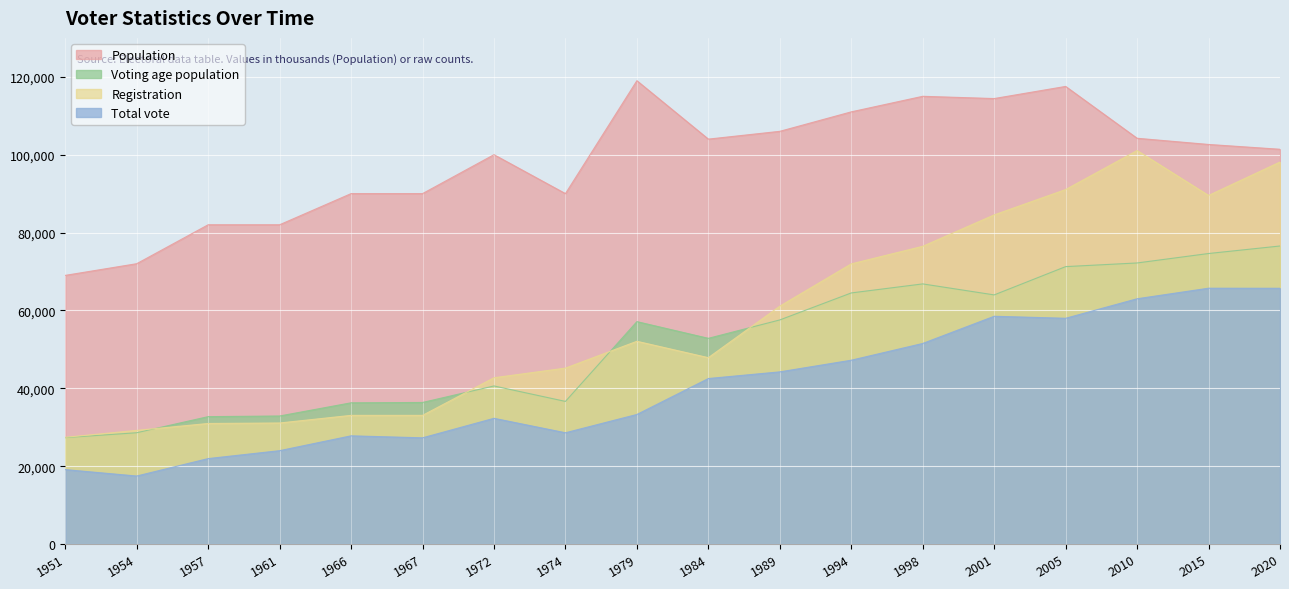

Reading right to left, transcribe all the data shown in this chart.

Population: 101390	102627	104217	117534	114417	114996	111000	106000	104000	119000	90000	100000	90000	90000	82000	82000	72000	69000
Voting age population: 76548	74617	72190	71251	63986	66812	64491	57558	52832	57120	36630	40600	36360	36270	32882	32718	28584	27324
Registration: 98119	89527	101067	91045	84536	76469	71954	61091	47863	52073	45181	42707	33044	33044	31086	30960	29188	27409
Total vote: 65689	65706	62993	57982	58498	51513	47212	44218	42507	33276	28574	32289	27278	27787	23976	21943	17465	19110